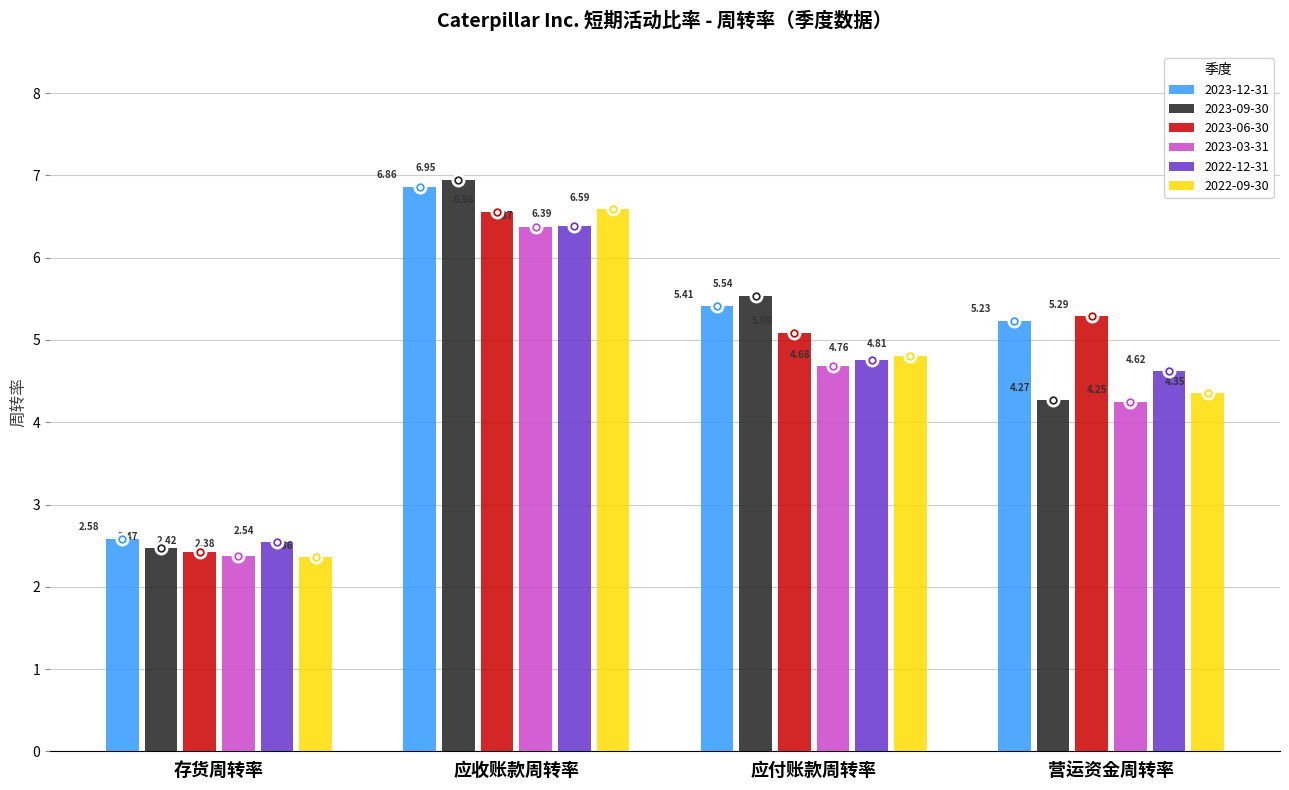

Which category has the lowest value in the 2022-12-31 series?

存货周转率